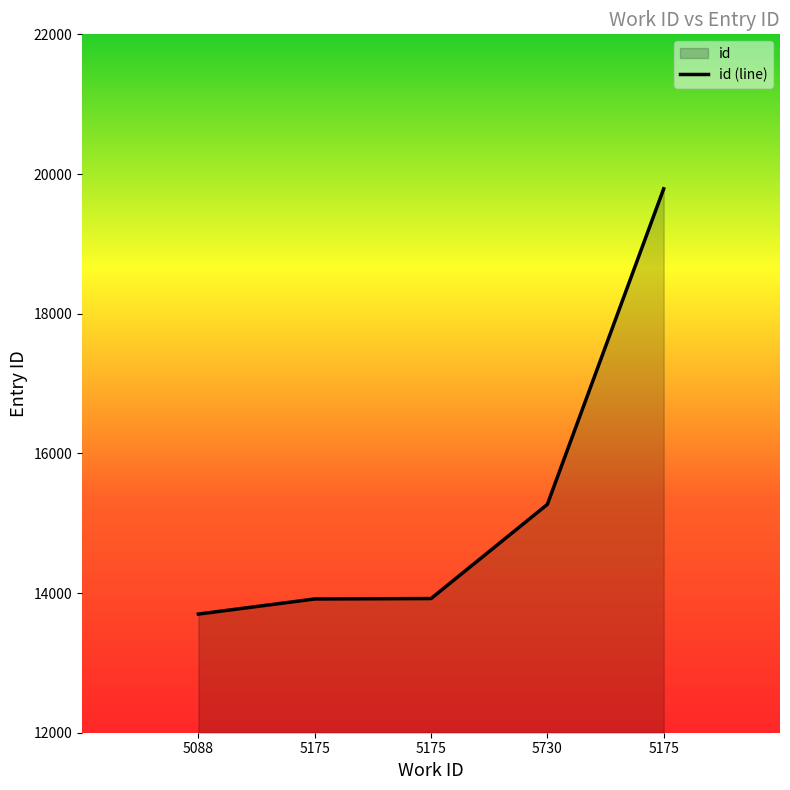

Which label corresponds to the smallest value in the chart?

5088